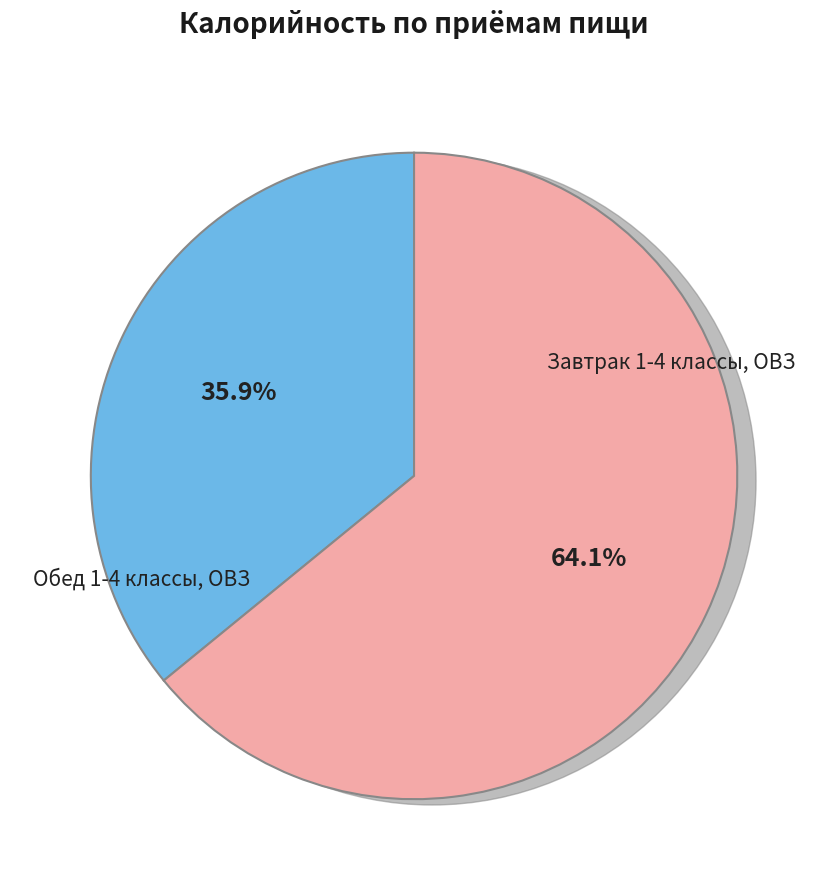

To the nearest percent, what is the average slice percentage?

50%